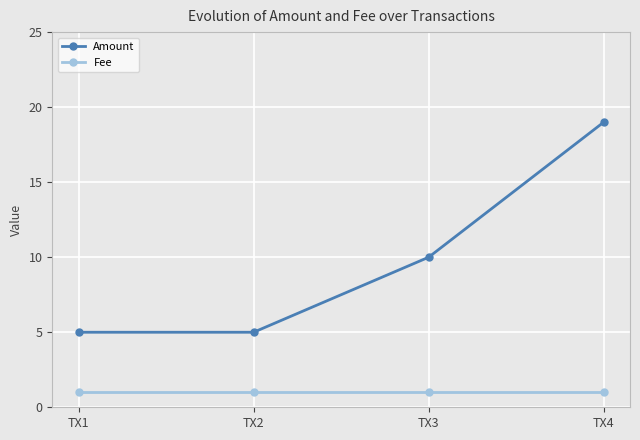

What is the value of the Fee point at the 4th from the left?

1